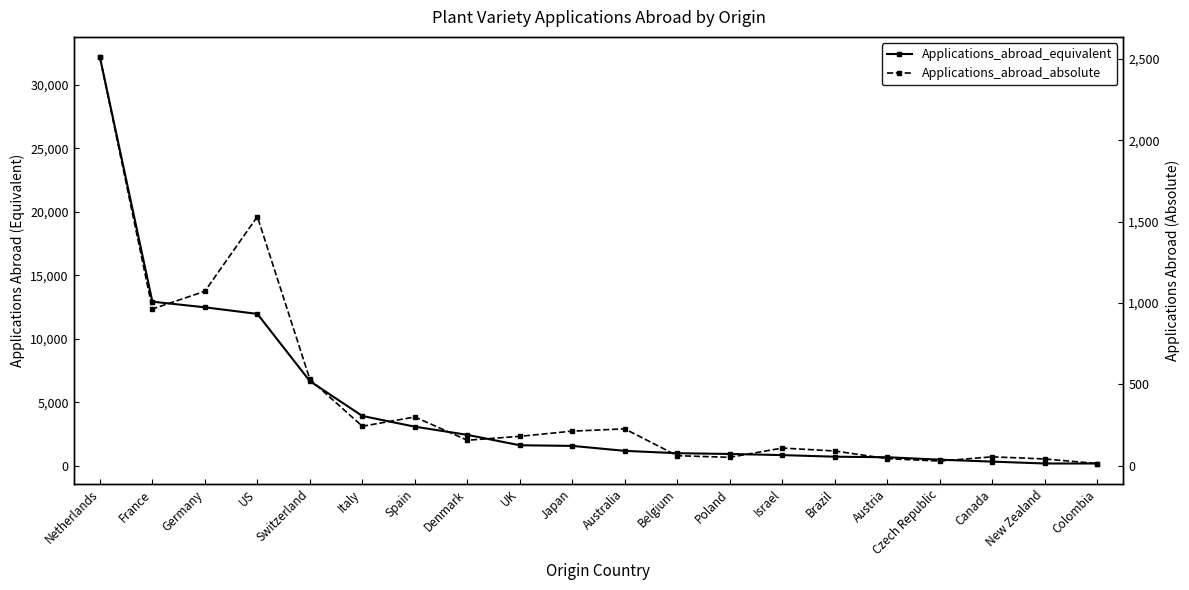

True or false: Applications_abroad_absolute and Applications_abroad_equivalent cross at least once.

False